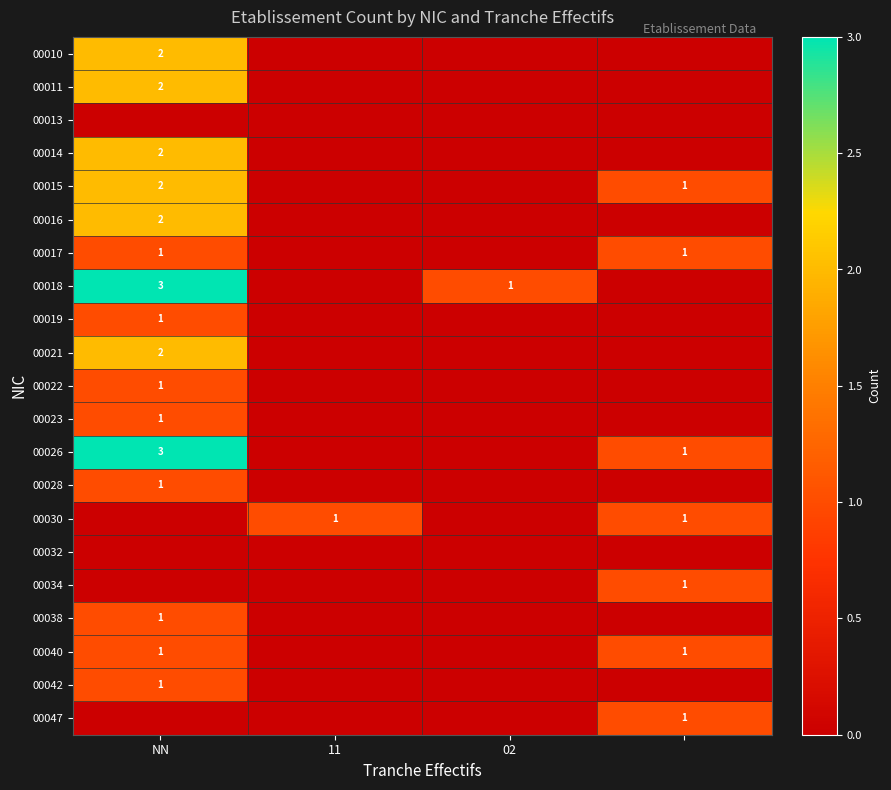

At how many categories does at least one series exceed 1?

1